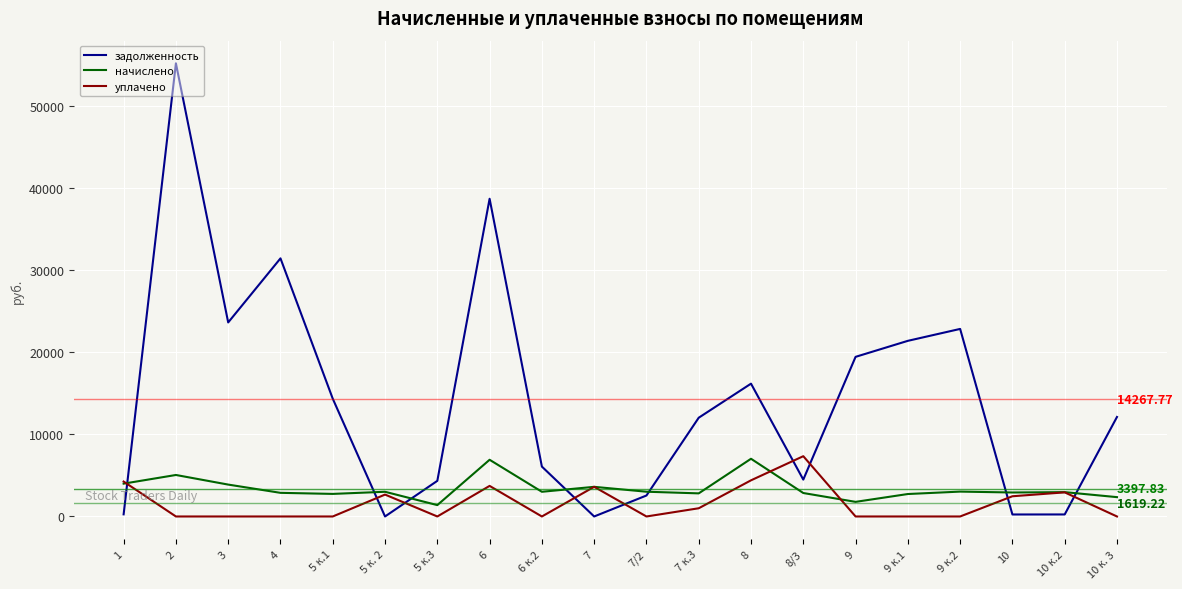

Which series has the widest spread of values?

задолженность